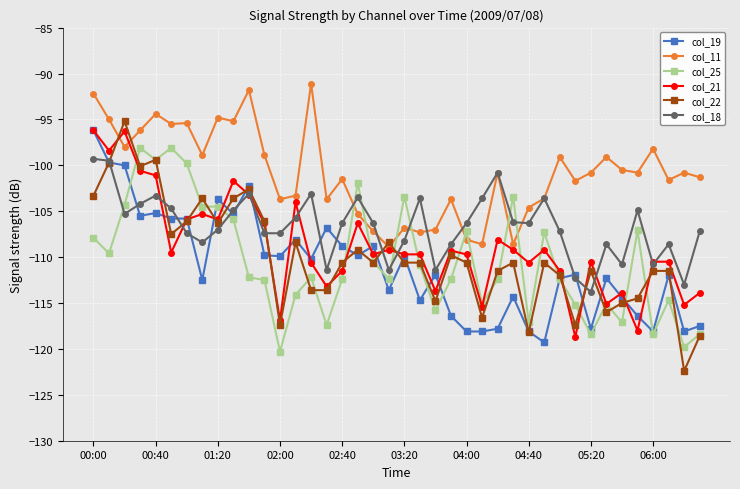

How many times do col_25 and col_18 cross each other?

8